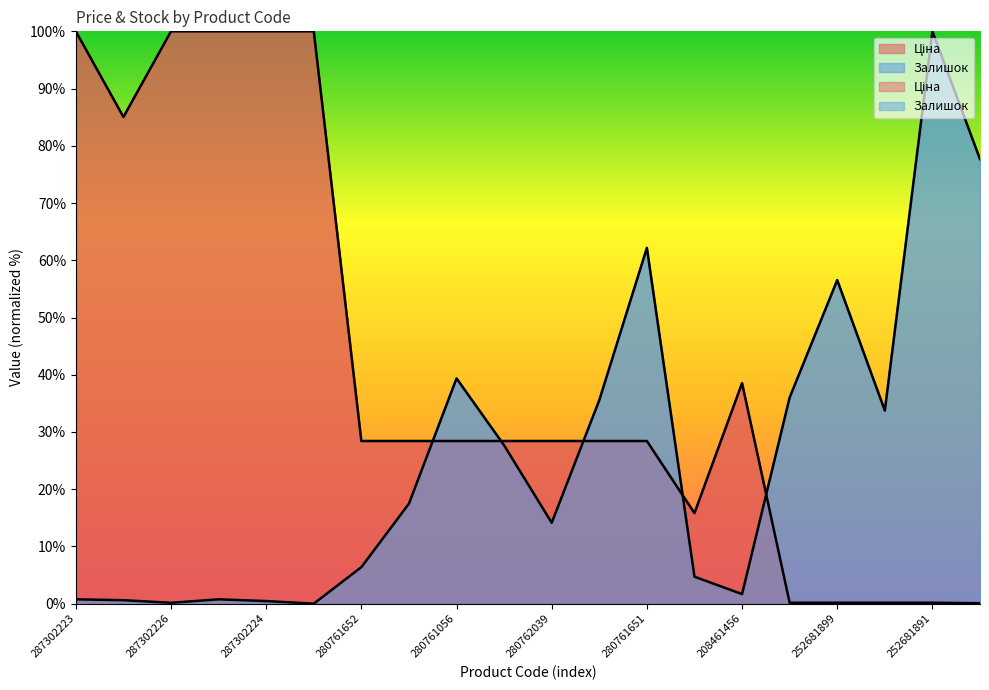

Where is Залишок nearest to the value 50?

252681899